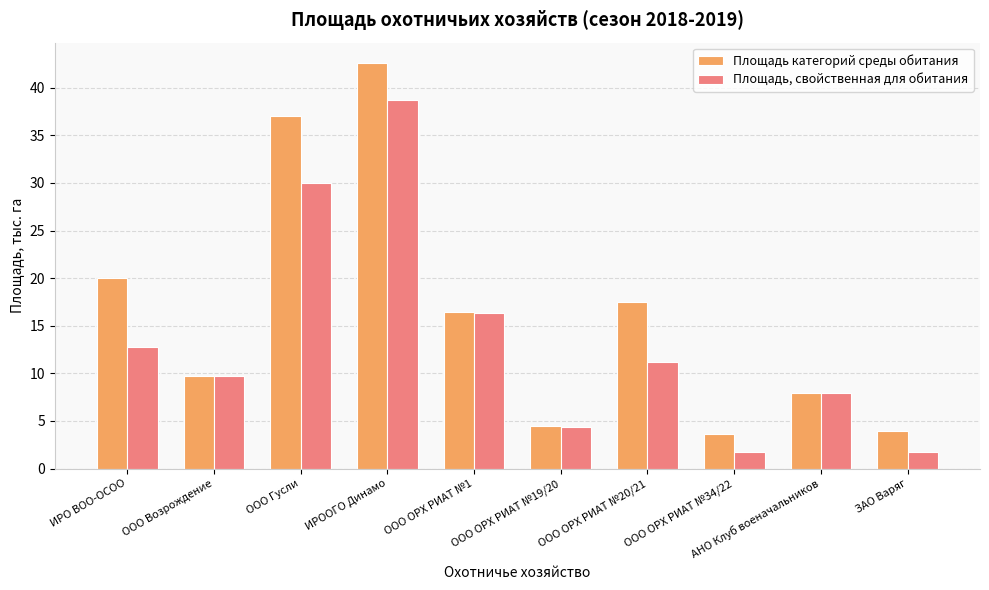

What is the value of the Площадь, свойственная для обитания bar at the 4th from the left?

38.7